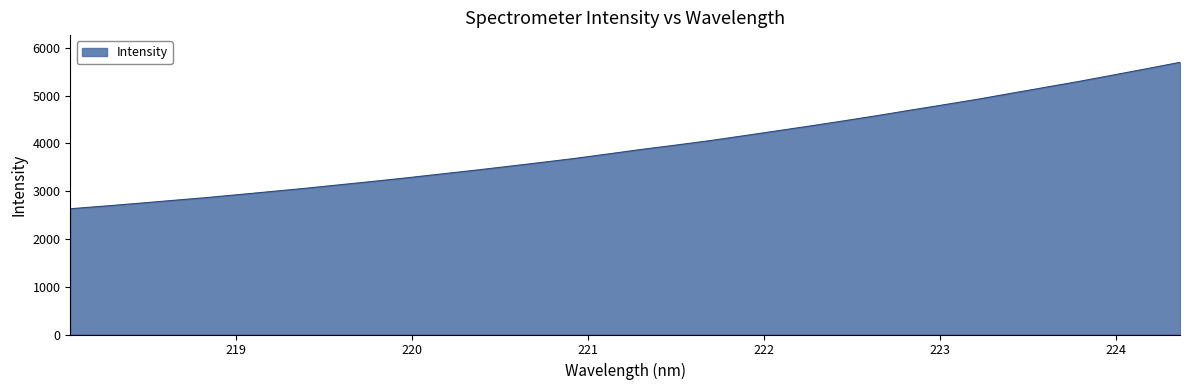

What is the greatest value displayed?

5699.6